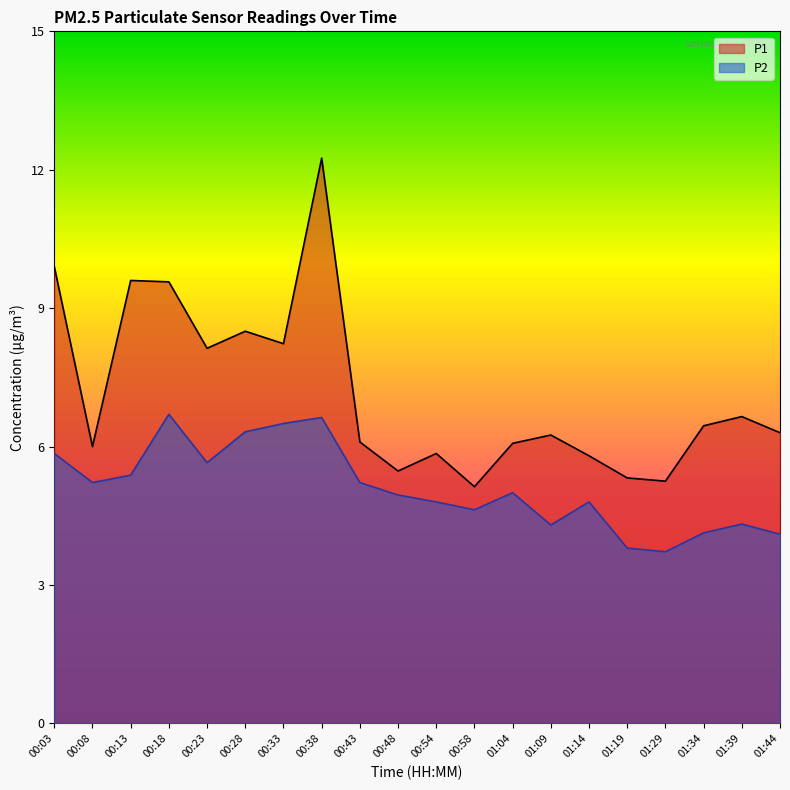

True or false: P1 and P2 intersect in this chart.

False